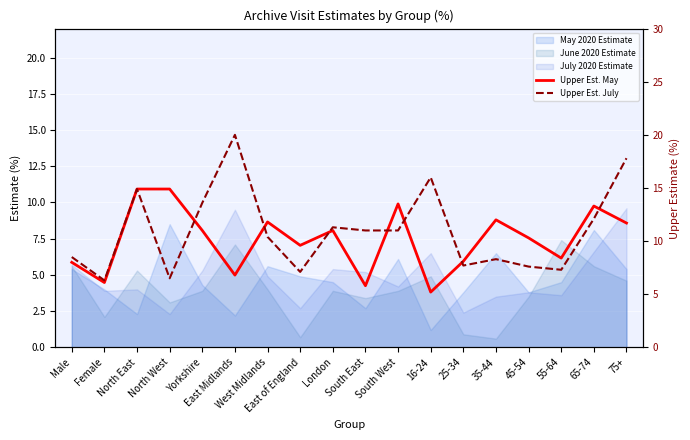

What is the sum of the Upper Est. July values at East of England and East Midlands?

27.1